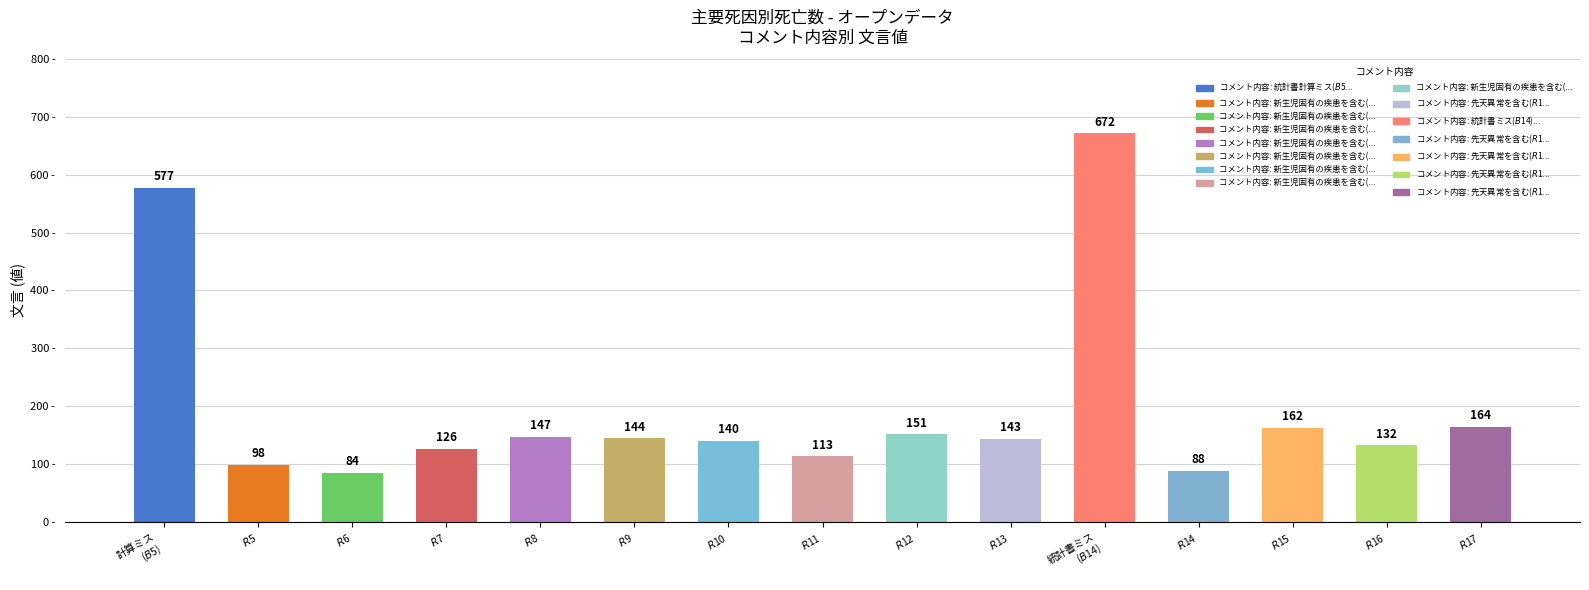

List the labels in order of value, smallest first.

$R$6, $R$14, $R$5, $R$11, $R$7, $R$16, $R$10, $R$13, $R$9, $R$8, $R$12, $R$15, $R$17, 計算ミス
($B$5), 統計書ミス
($B$14)